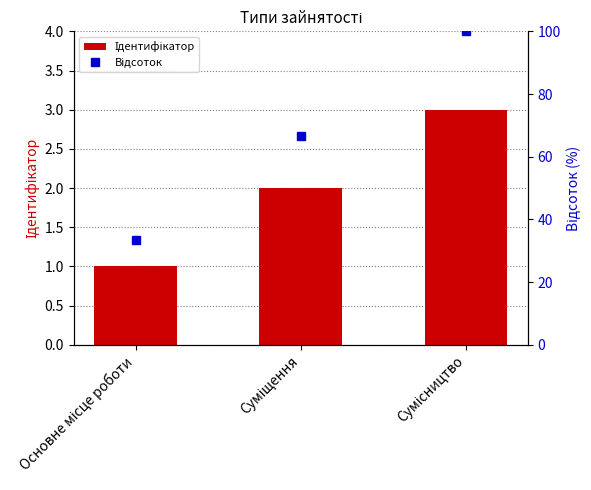

Which has a higher value, Сумісництво or Основне місце роботи?

Сумісництво